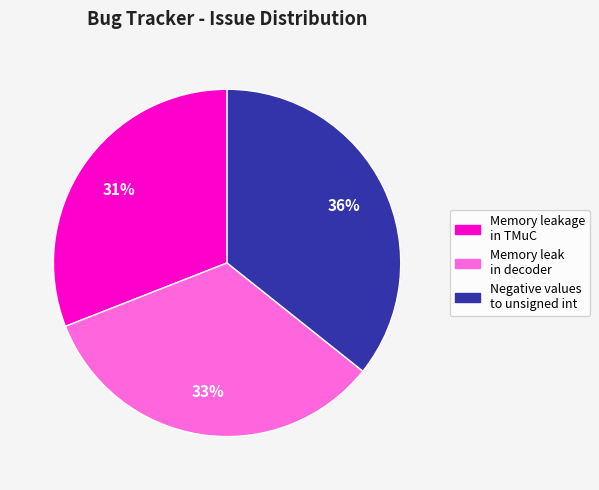

To the nearest percent, what is the average slice percentage?

33%